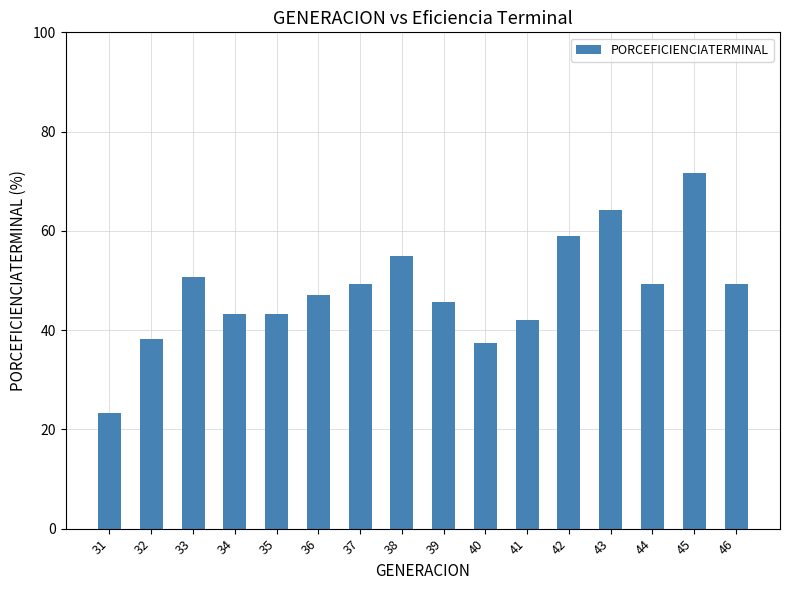

What is the difference between the values at 35 and 40?

5.9